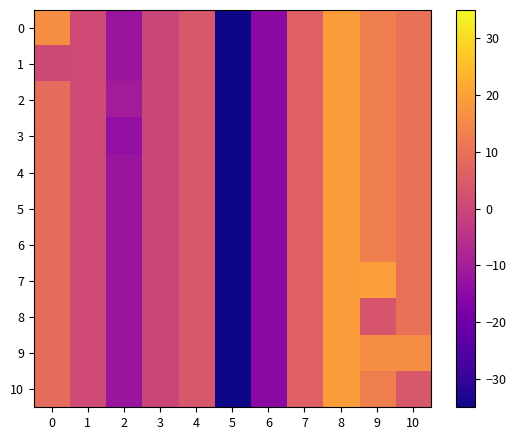

Which series has the largest total across all categories?

9